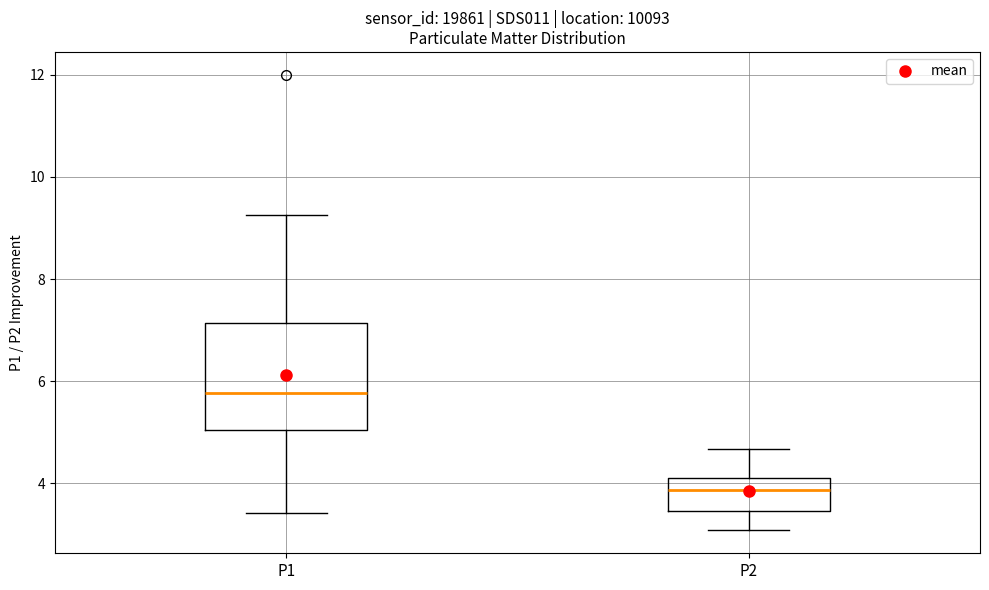

Where is the upper edge of the box for P2 on the y-axis? The values are not printed on the chart, so give them approximately, as read against the axis.

4.2